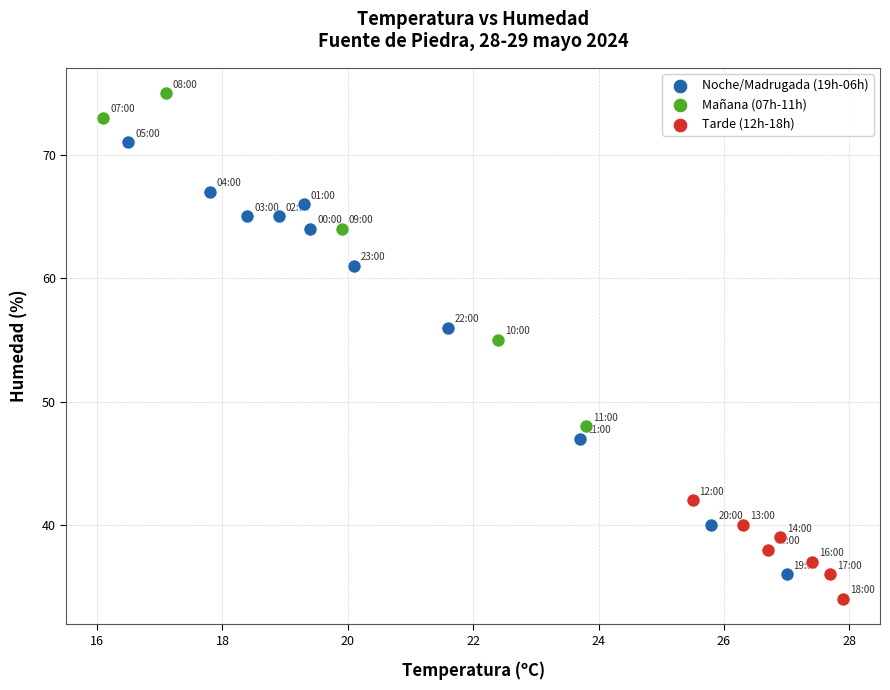

Which series contains the highest Y value?

Mañana (07h-11h)